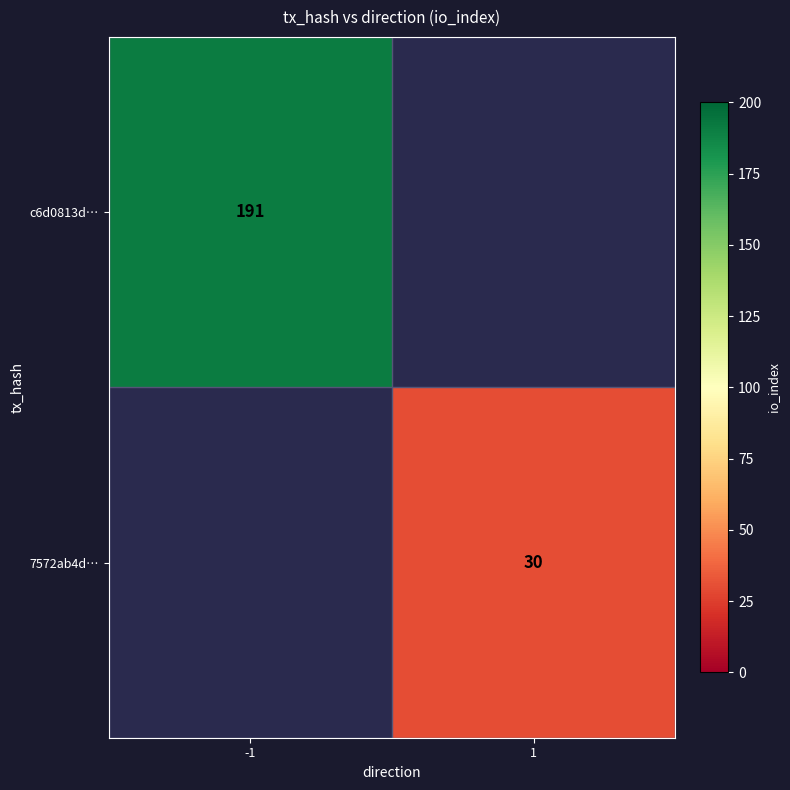

Is it true that 7572ab4d… equals 10 at 1?

False